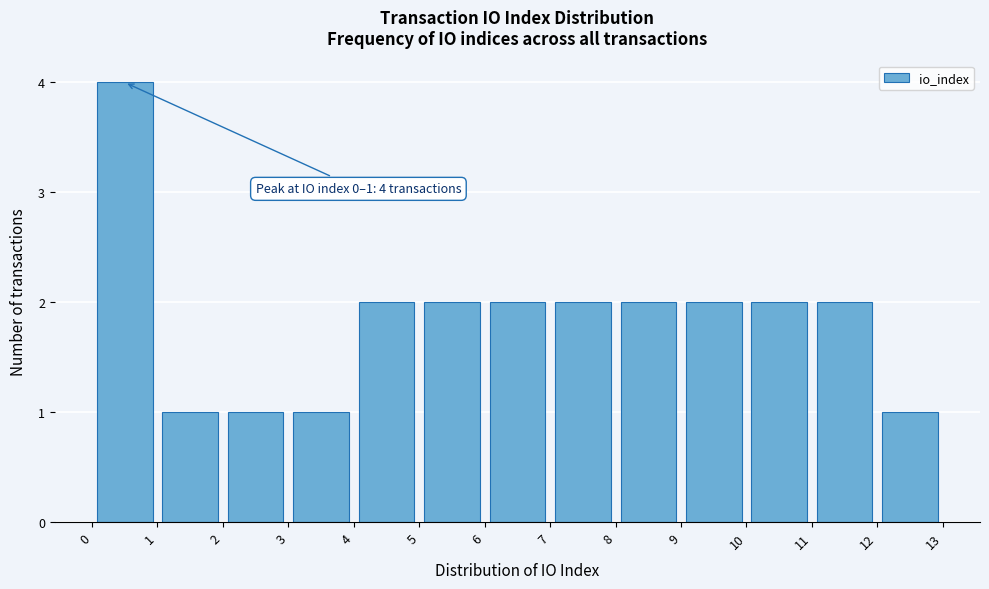

Which range on the x-axis has the tallest bar?

0 to 1